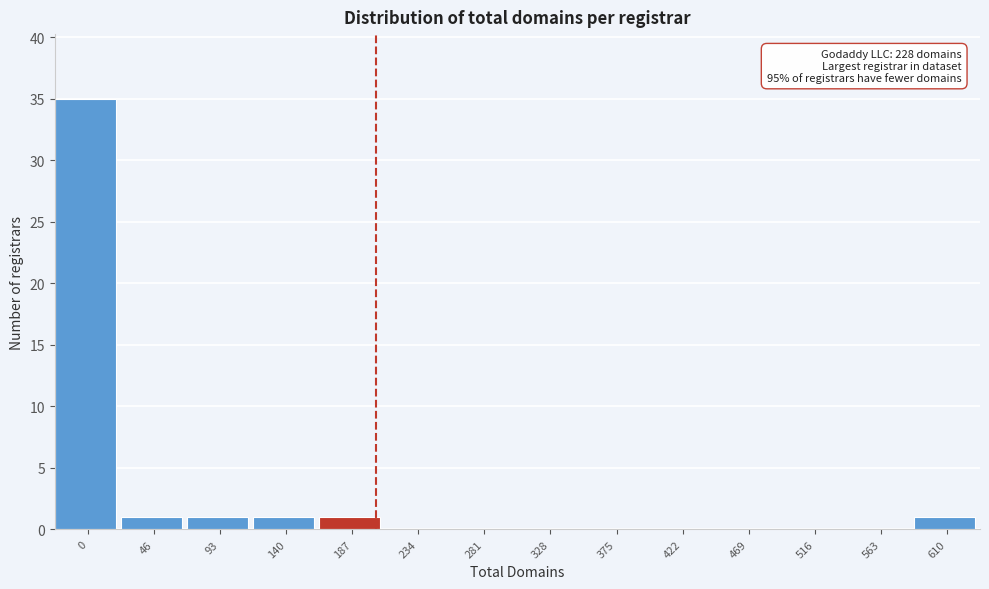

Reading right to left, list all the values displayed in this chart.

610=1	563=0	516=0	469=0	422=0	375=0	328=0	281=0	234=0	187=1	140=1	93=1	46=1	0=35